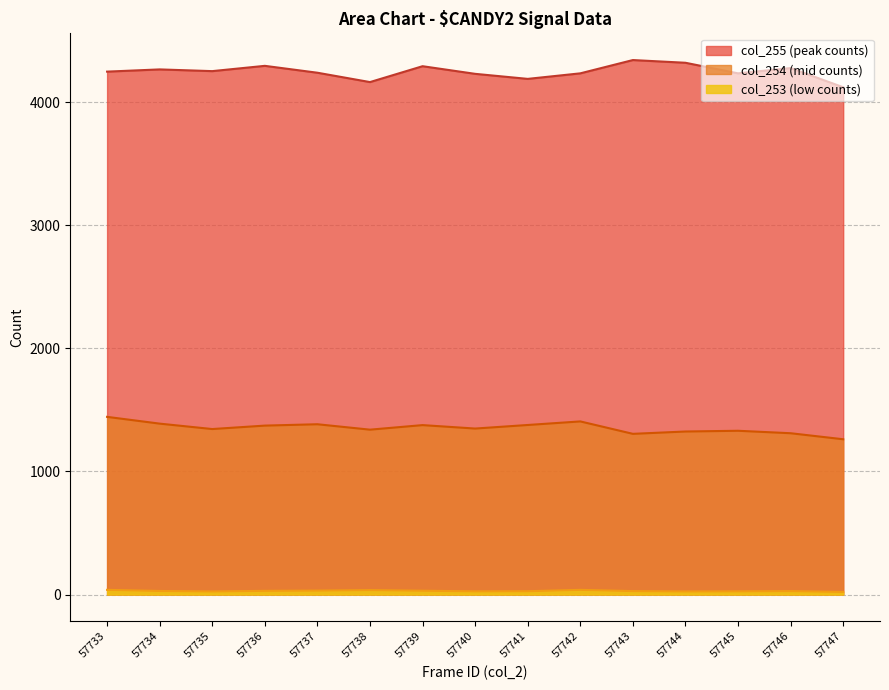

True or false: col_254 and col_255 cross at least once.

False